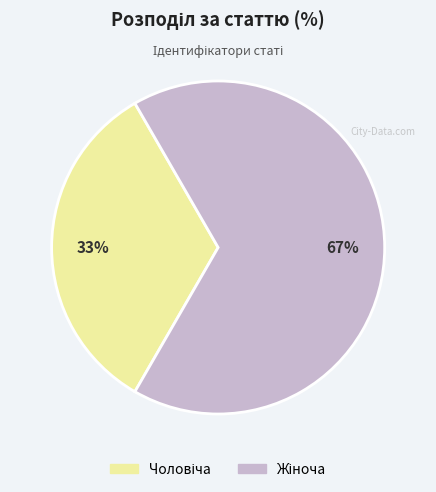

To the nearest percent, what is the average slice percentage?

50%